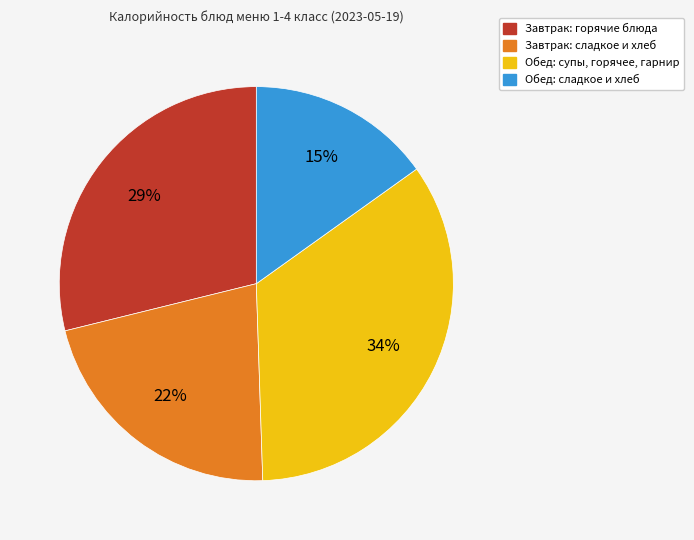

Does any single category account for the majority?

No